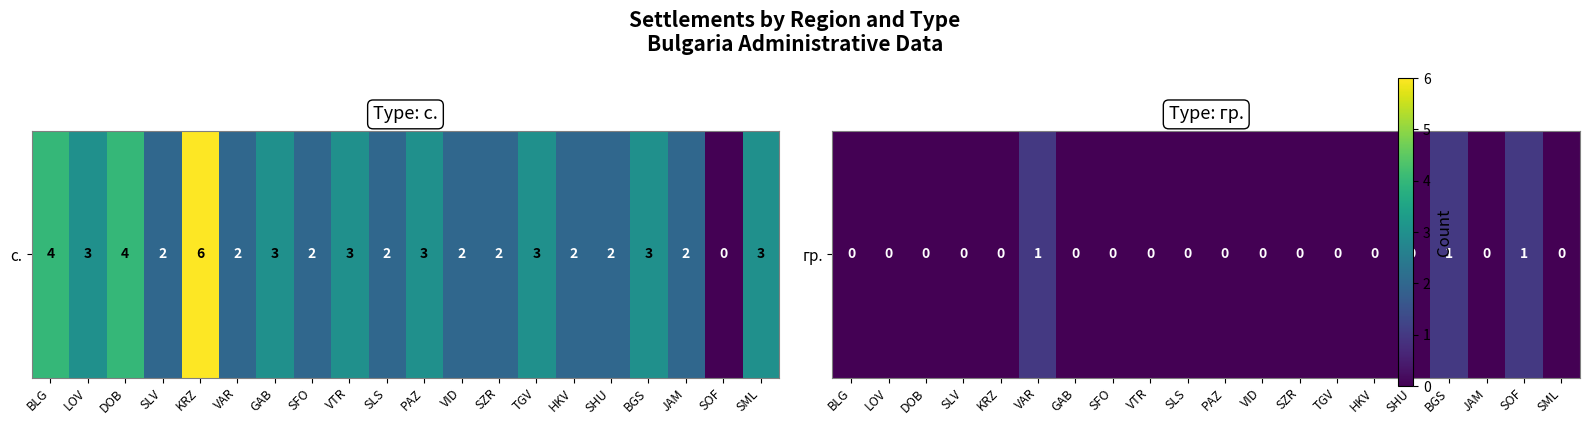

What is the sum of all values?

3